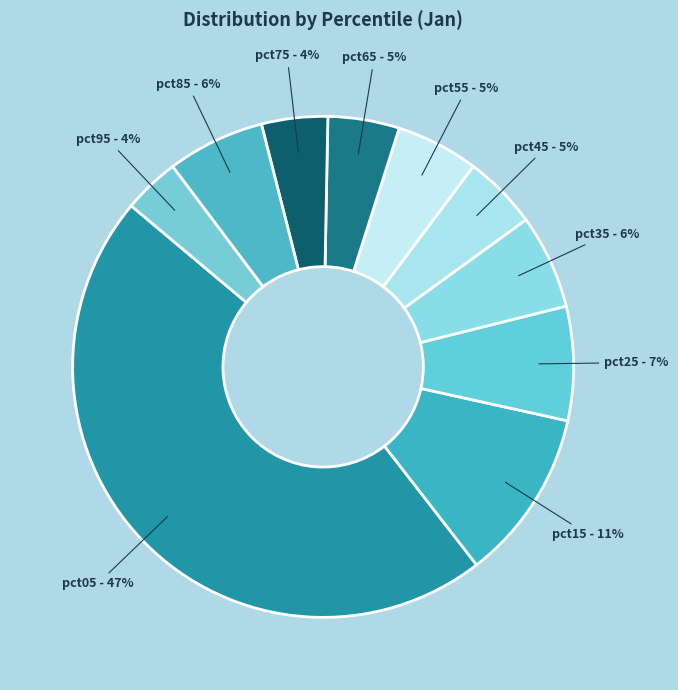

Is the sum of pct55 and pct45 greater than half?

No